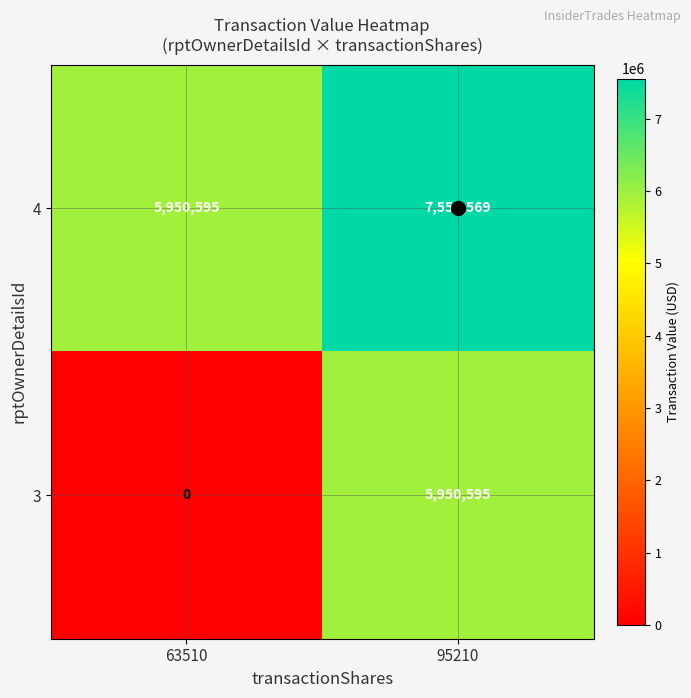

Which series has the largest total across all categories?

4